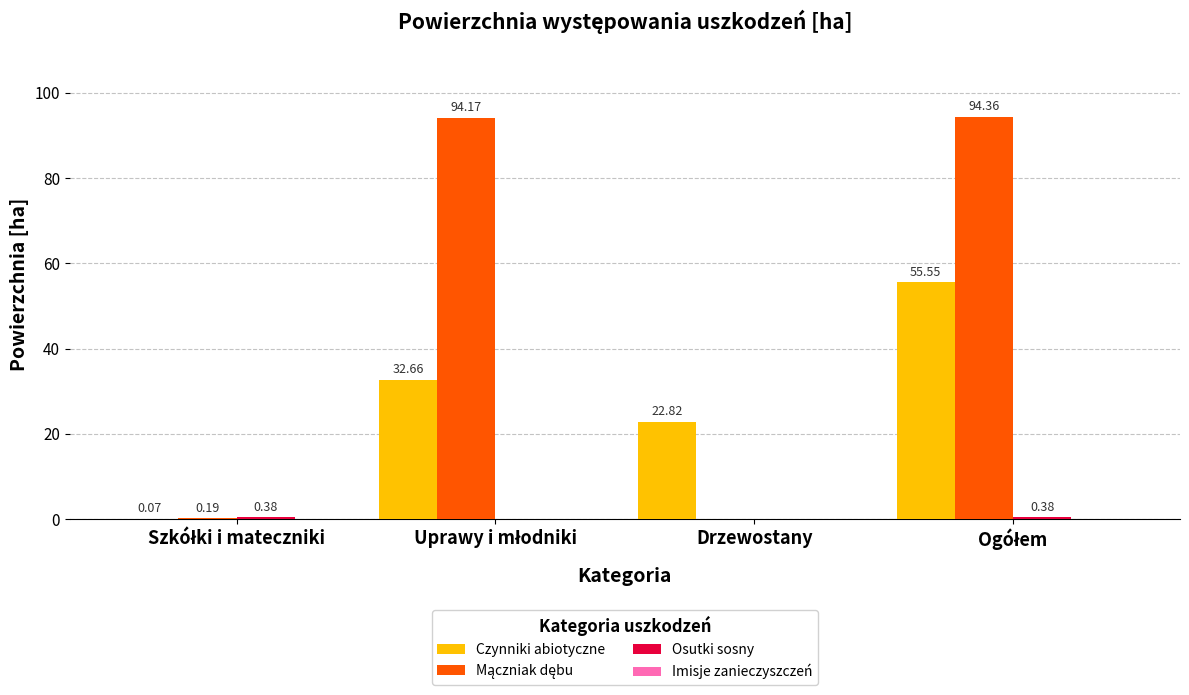

At which label is Czynniki abiotyczne closest to 27?

Drzewostany